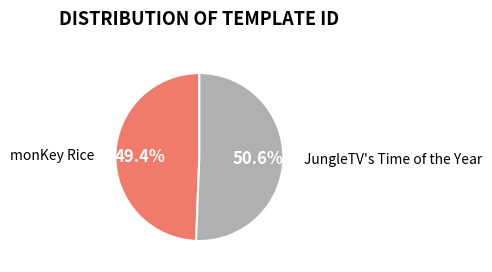

To the nearest percent, what is the combined percentage of monKey Rice and JungleTV's Time of the Year?

100%